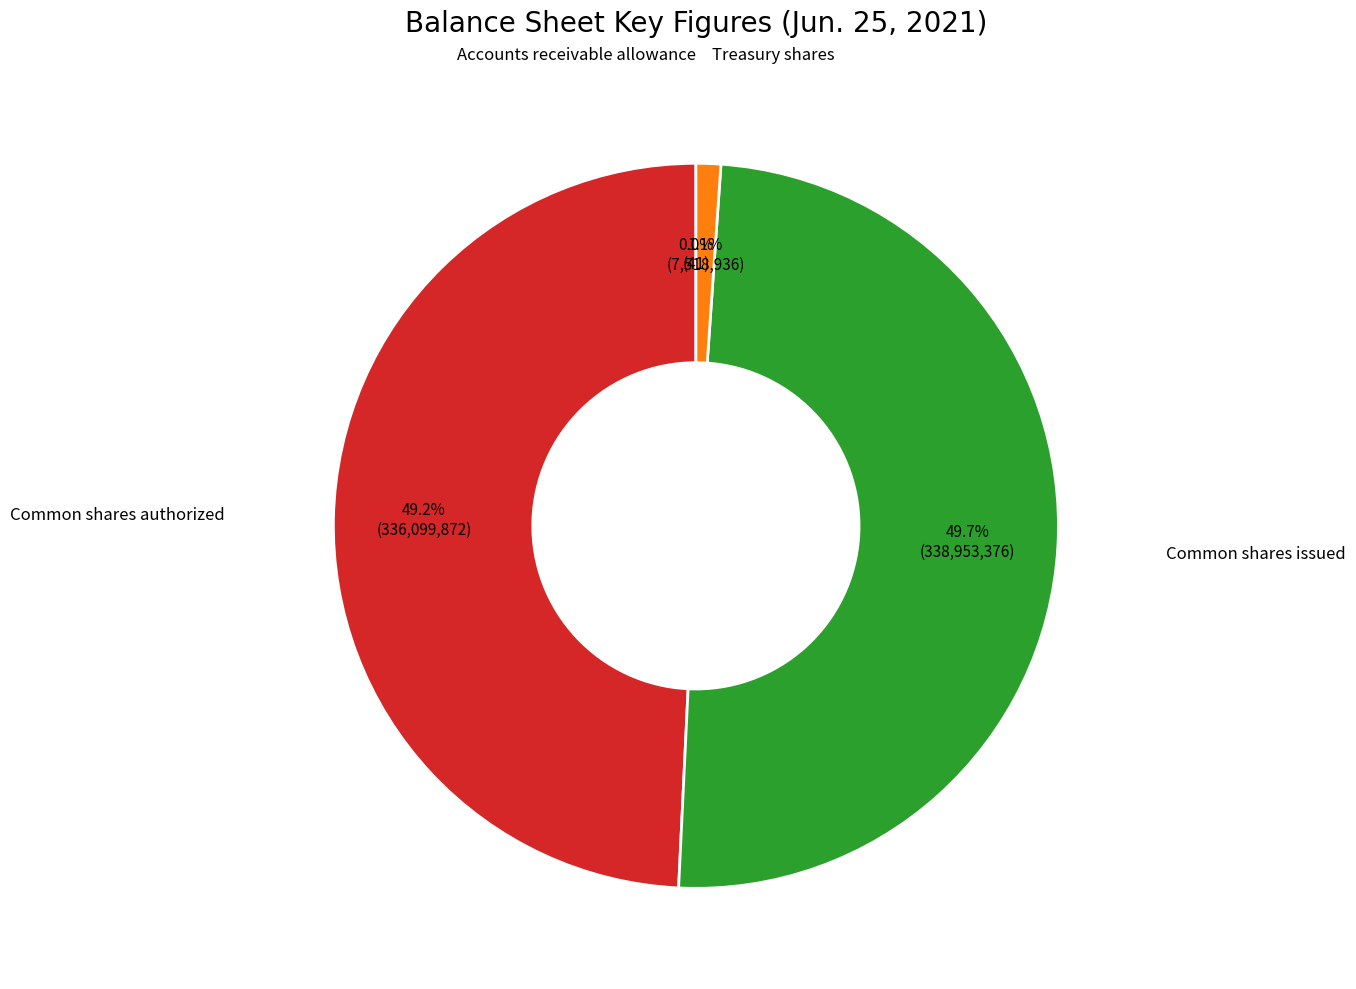

The Common shares issued slice represents 36% of the pie. True or false?

False